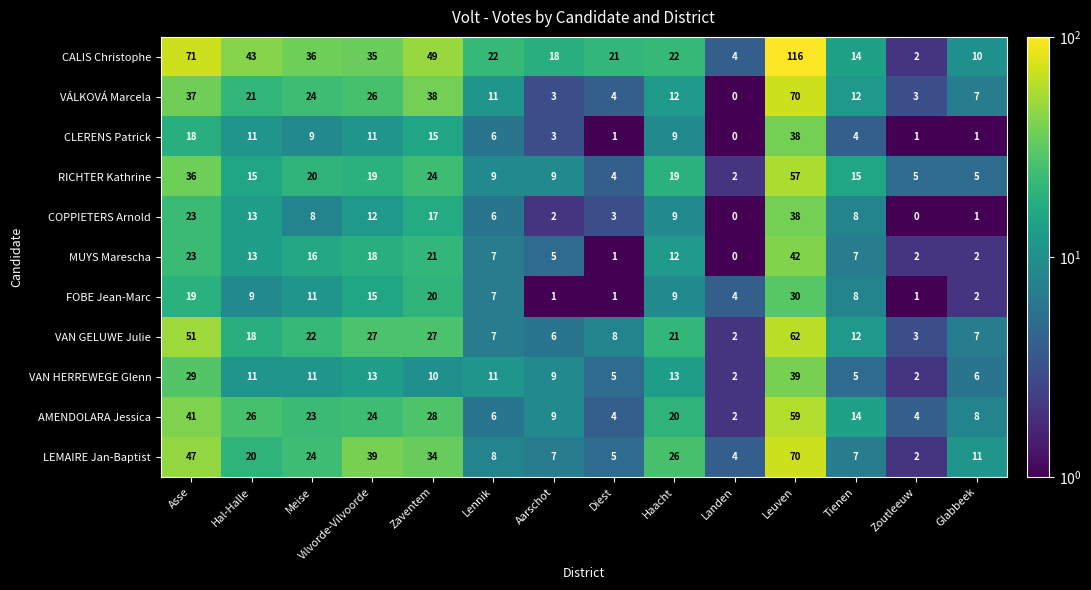

What is the difference between the highest and lowest values at Tienen?

11